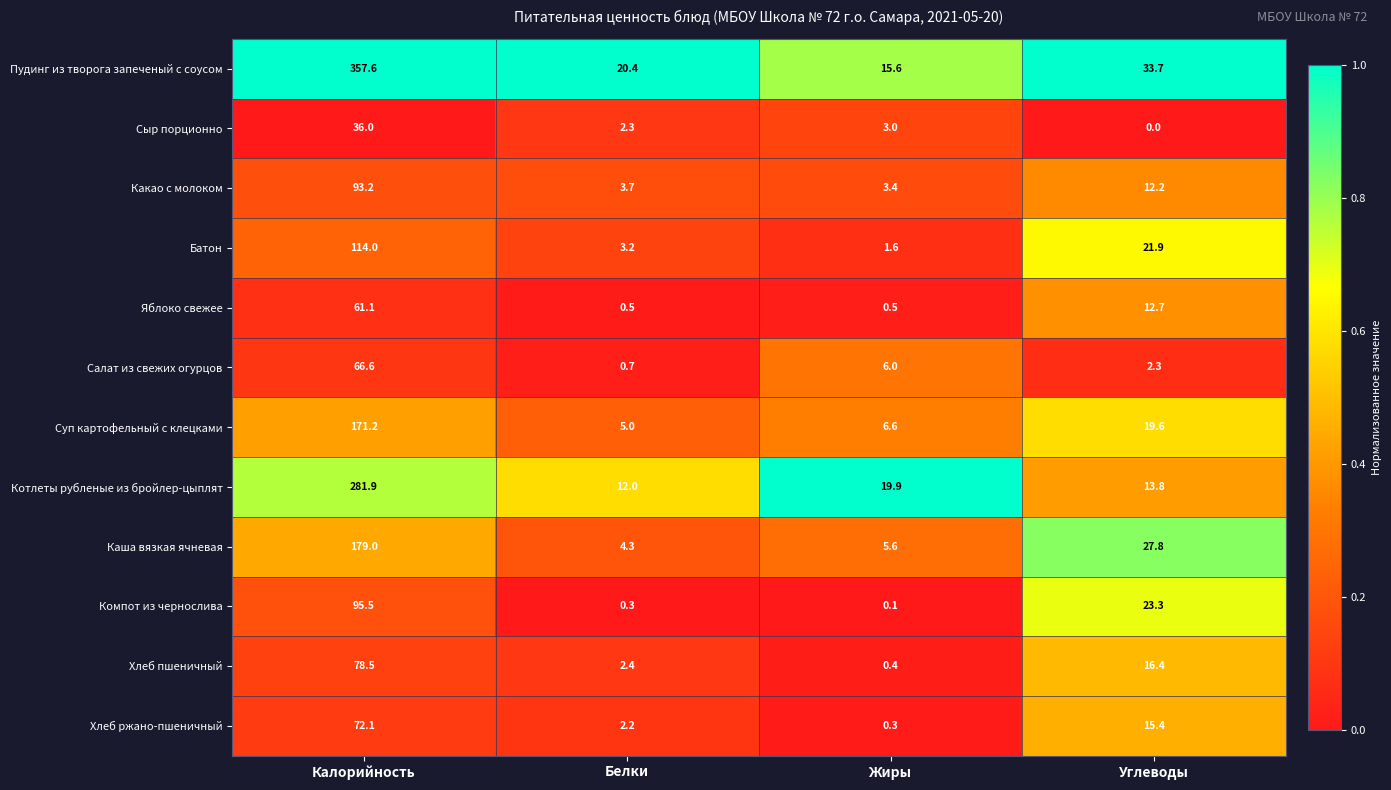

Rank the categories by Хлеб ржано-пшеничный value from highest to lowest.

Калорийность, Углеводы, Белки, Жиры